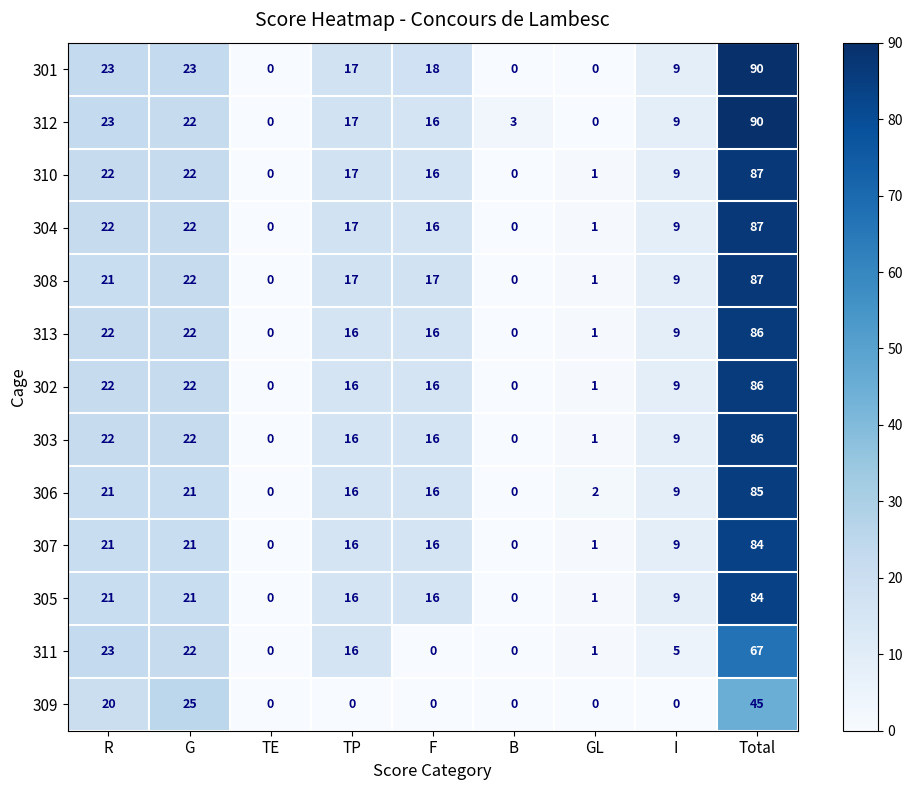

What is the sum of all 311 values?

134